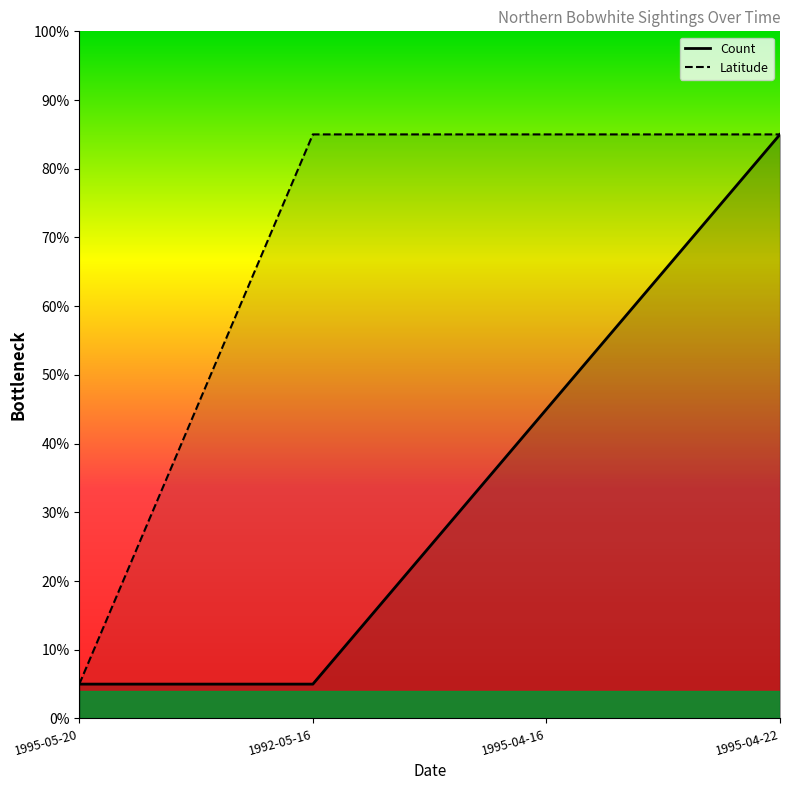

Does the chart have visible grid lines?

No